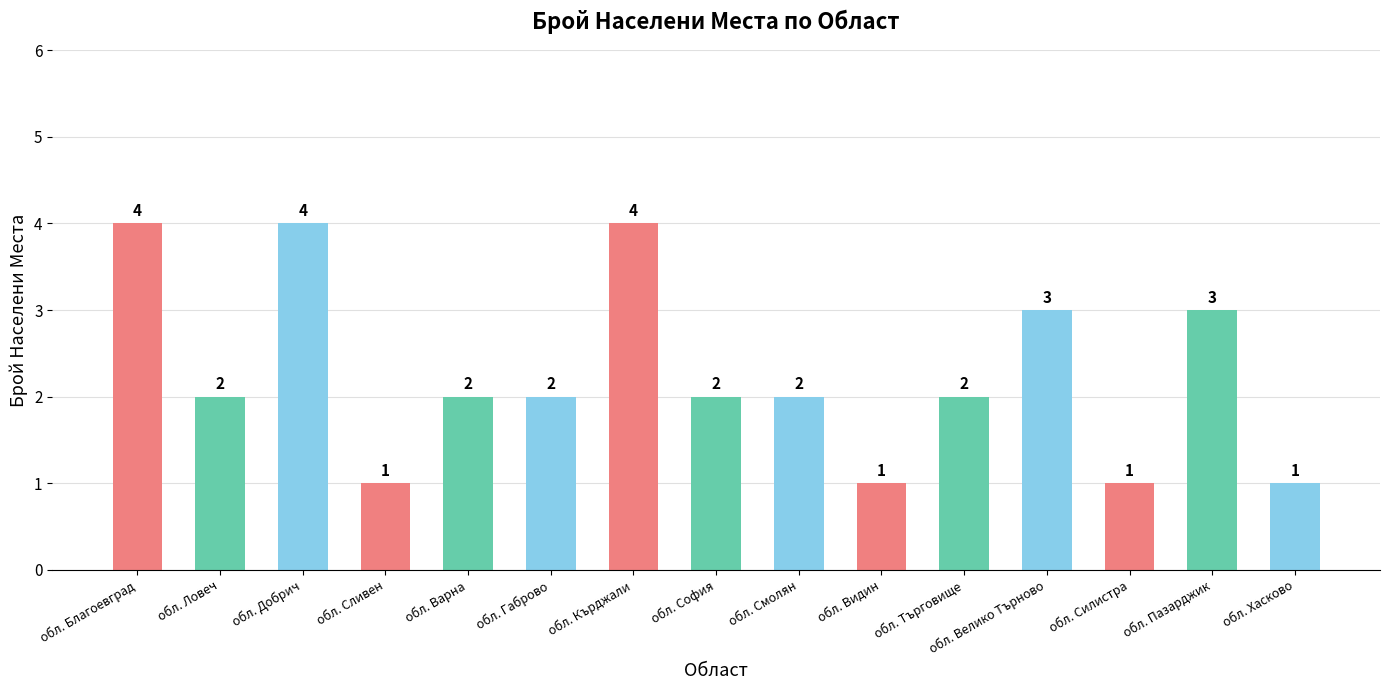

Approximately how many times larger is the value at обл. Видин compared to обл. Велико Търново?

0.3